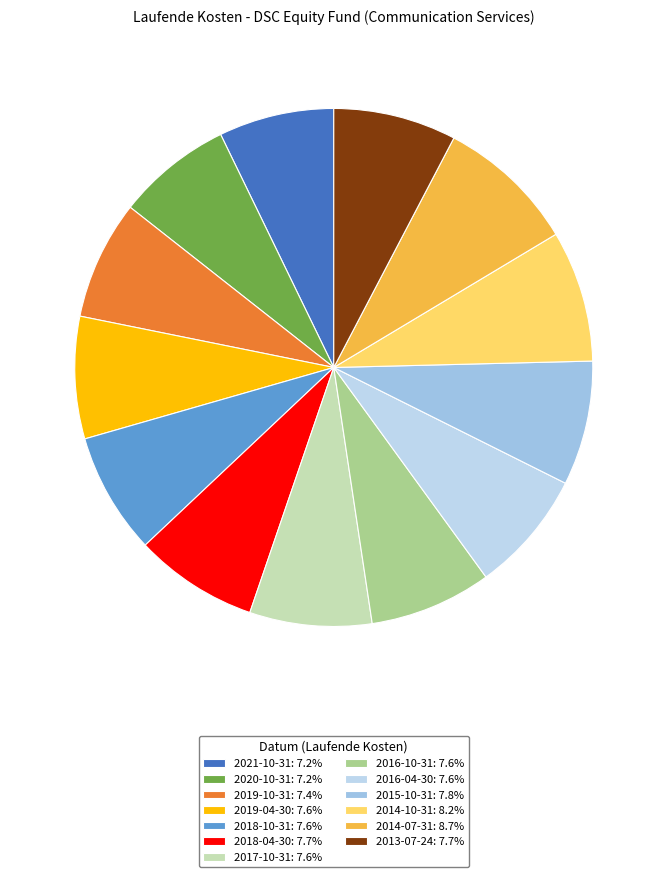

Count the number of slices in the pie.

13